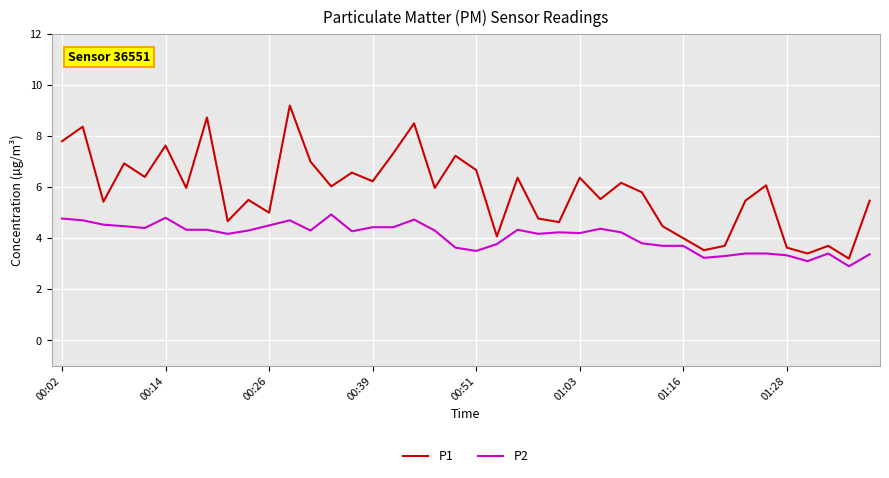

Which series has the largest total across all categories?

P1